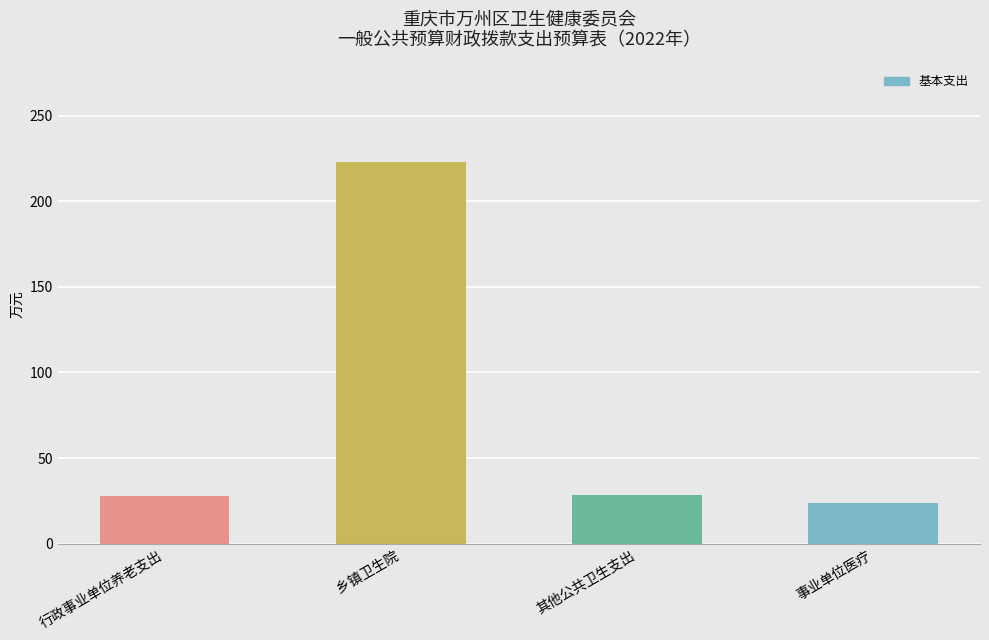

Is it true that the value at 事业单位医疗 is 23.7?

True